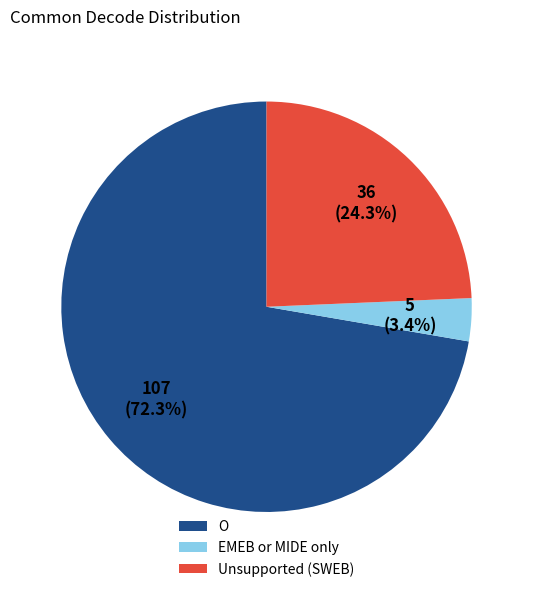

To the nearest percent, what percentage of the pie is EMEB or MIDE only?

3%